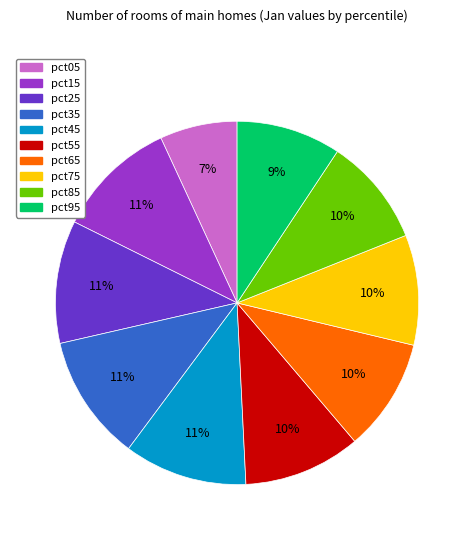

Does pct65 account for over 50% of the chart?

No